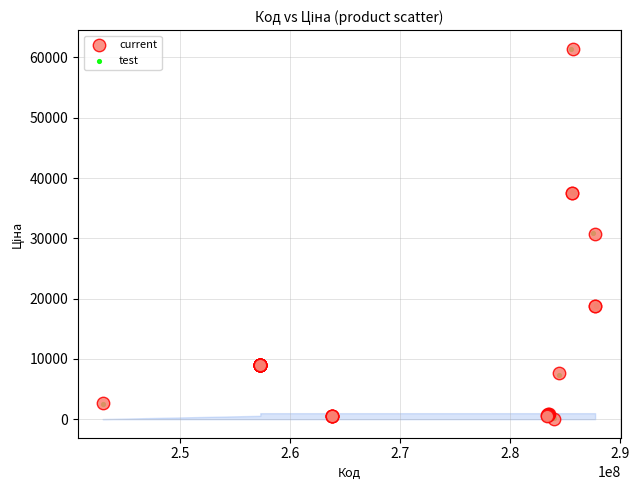

What are all the series names shown in the legend?

current, test